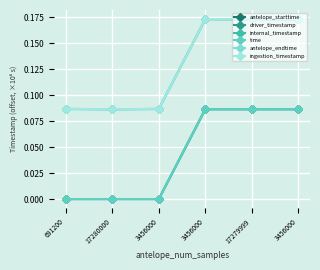

True or false: antelope_starttime and ingestion_timestamp intersect in this chart.

False